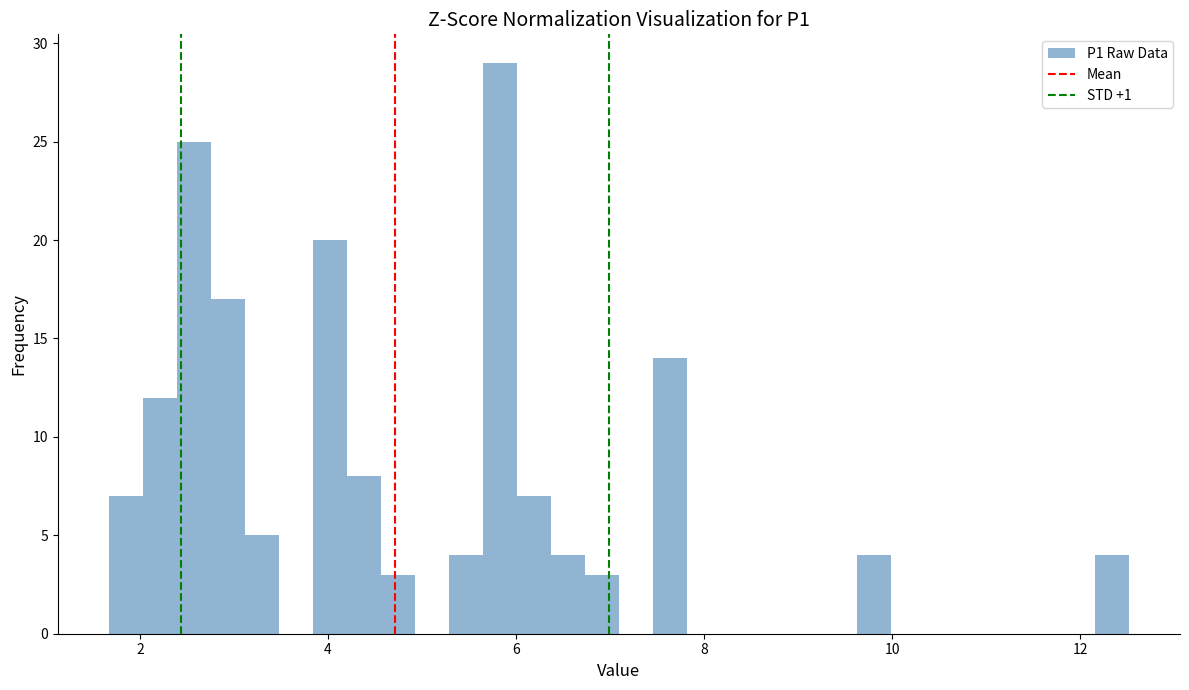

Around what value on the x-axis is the tallest bar? Give the approximate position of its centre, as read against the axis.

5.8